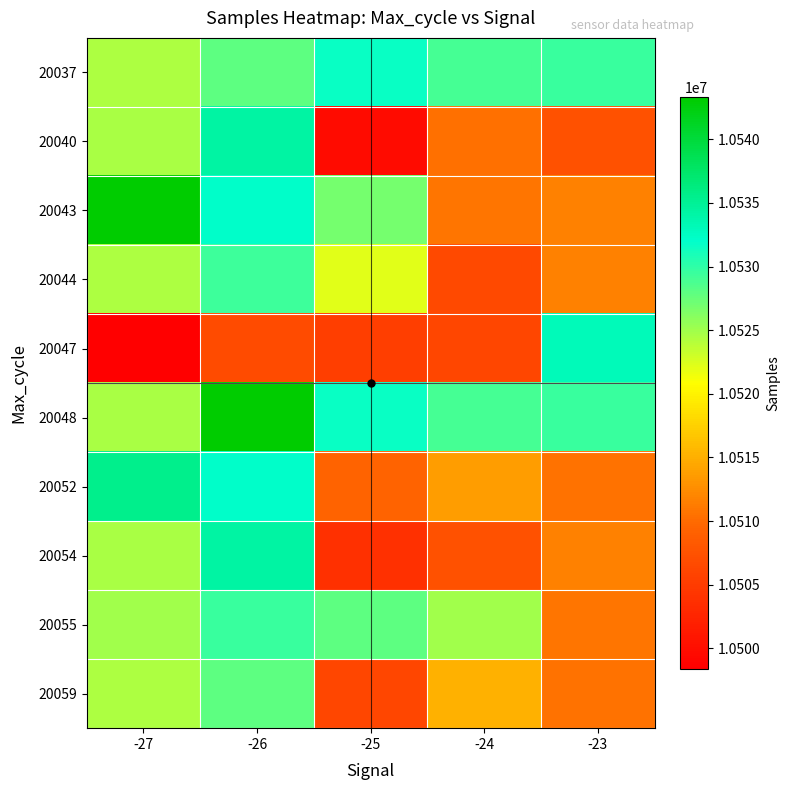

Reading left to right, list all the values displayed in this chart.

20037: -27=10524494	-26=10527961	-25=10531694	-24=10529081	-23=10529484
20040: -27=10524682	-26=10534304	-25=10499733	-24=10510432	-23=10507373
20043: -27=10543307	-26=10532178	-25=10526918	-24=10510835	-23=10511625
20044: -27=10524379	-26=10529287	-25=10522109	-24=10506598	-23=10511661
20047: -27=10498388	-26=10506750	-25=10505357	-24=10506167	-23=10533122
20048: -27=10524682	-26=10543307	-25=10531694	-24=10529081	-23=10529484
20052: -27=10535523	-26=10532178	-25=10509353	-24=10513657	-23=10510602
20054: -27=10524682	-26=10534304	-25=10503657	-24=10507373	-23=10511661
20055: -27=10524962	-26=10529484	-25=10527898	-24=10524962	-23=10510835
20059: -27=10524379	-26=10527961	-25=10506167	-24=10515096	-23=10510602